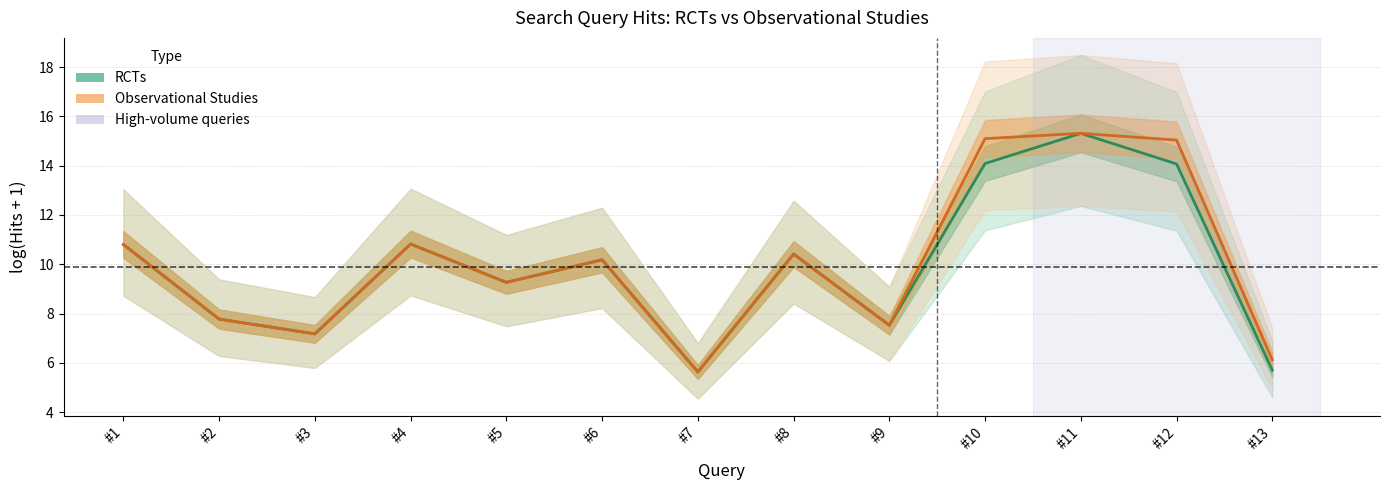

What is the spread (max minus min) of values at #12?

1.0